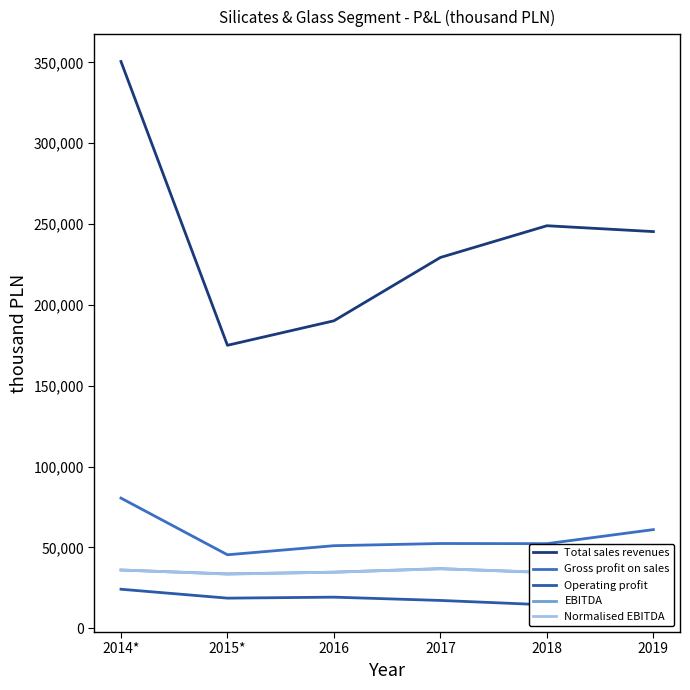

Does the chart have visible grid lines?

No